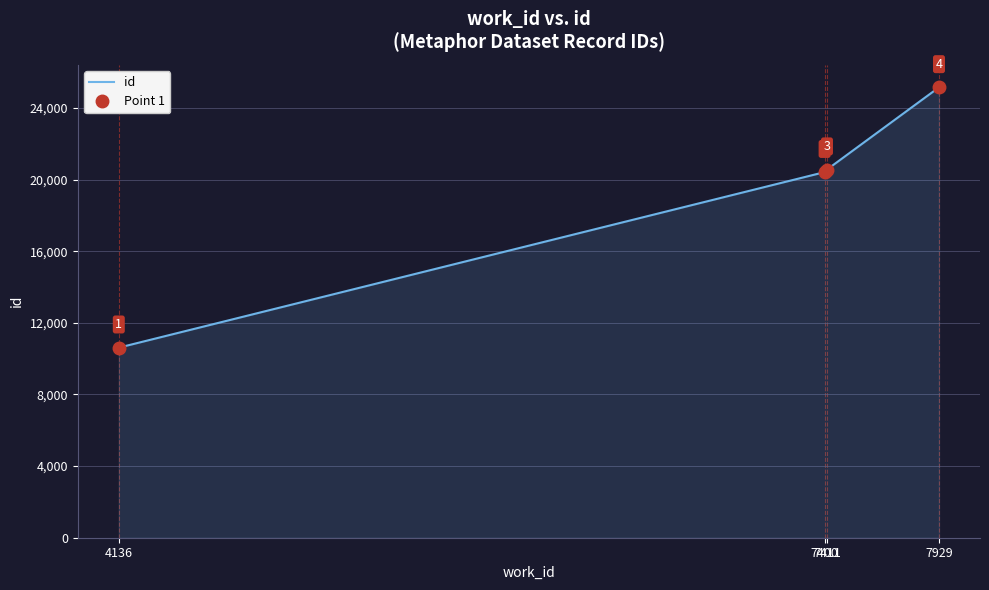

Reading left to right, extract all data points from this chart.

10616	20420	20562	25155